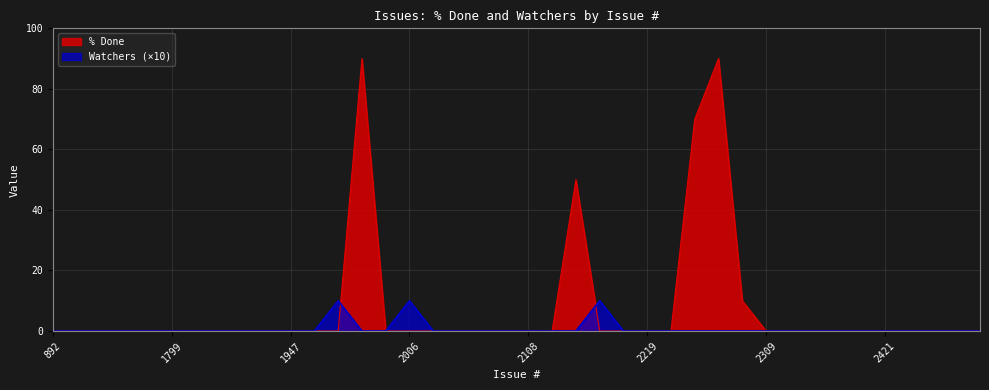

Where do % Done and Watchers first cross each other?

1980 and 1989